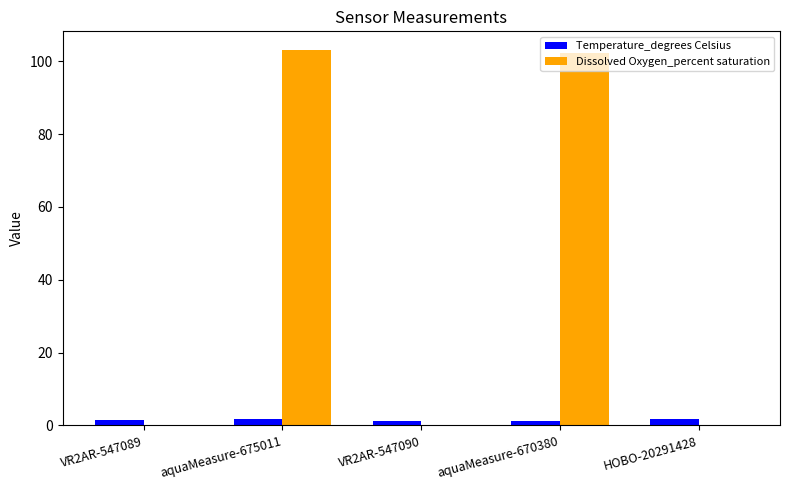

Which series has the largest total across all categories?

Dissolved Oxygen_percent saturation